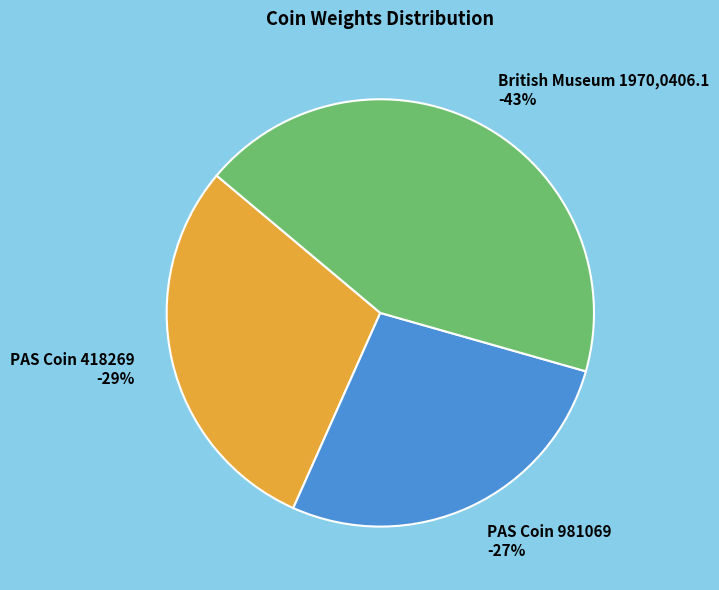

Rank the categories by value from lowest to highest.

PAS Coin 981069, PAS Coin 418269, British Museum 1970,0406.1